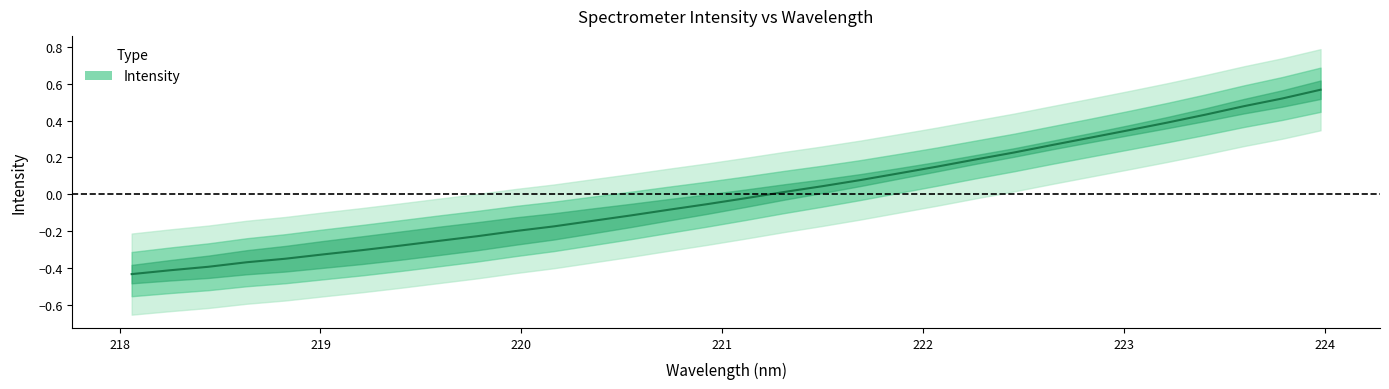

True or false: the data shows -0.0 at 16.

False